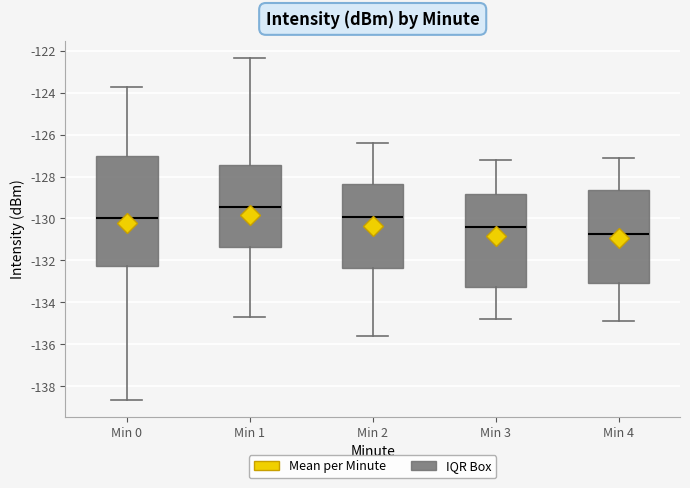

Where does the upper whisker of the box for Min 4 end on the y-axis? The values are not printed on the chart, so give them approximately, as read against the axis.

-127.0